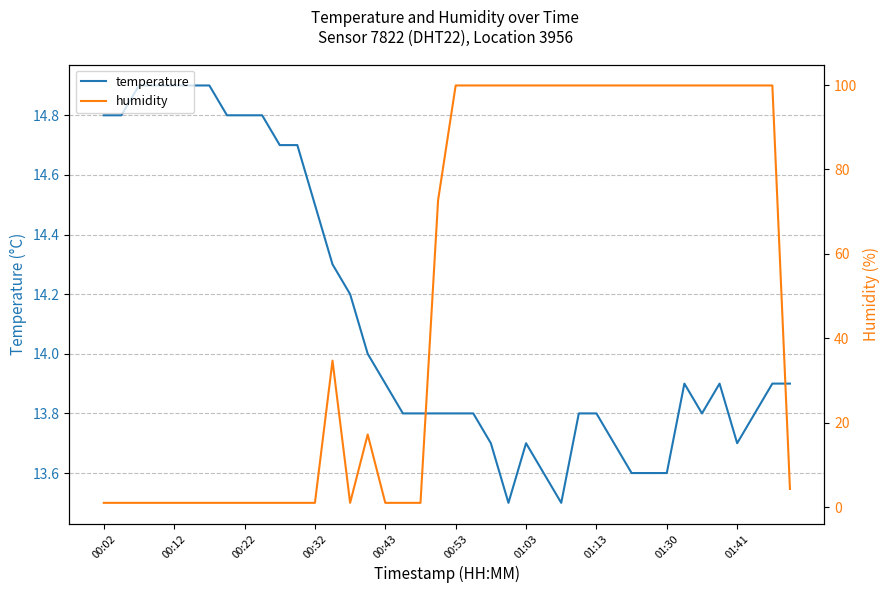

At which category does humidity reach its first local valley?

14